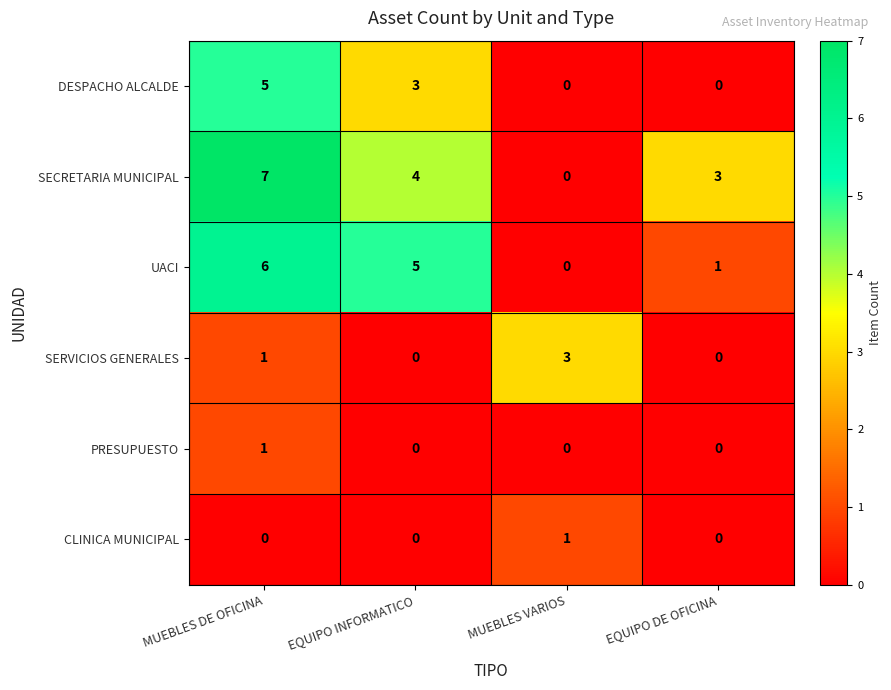

Between EQUIPO INFORMATICO and EQUIPO DE OFICINA, which series saw the biggest shift?

UACI